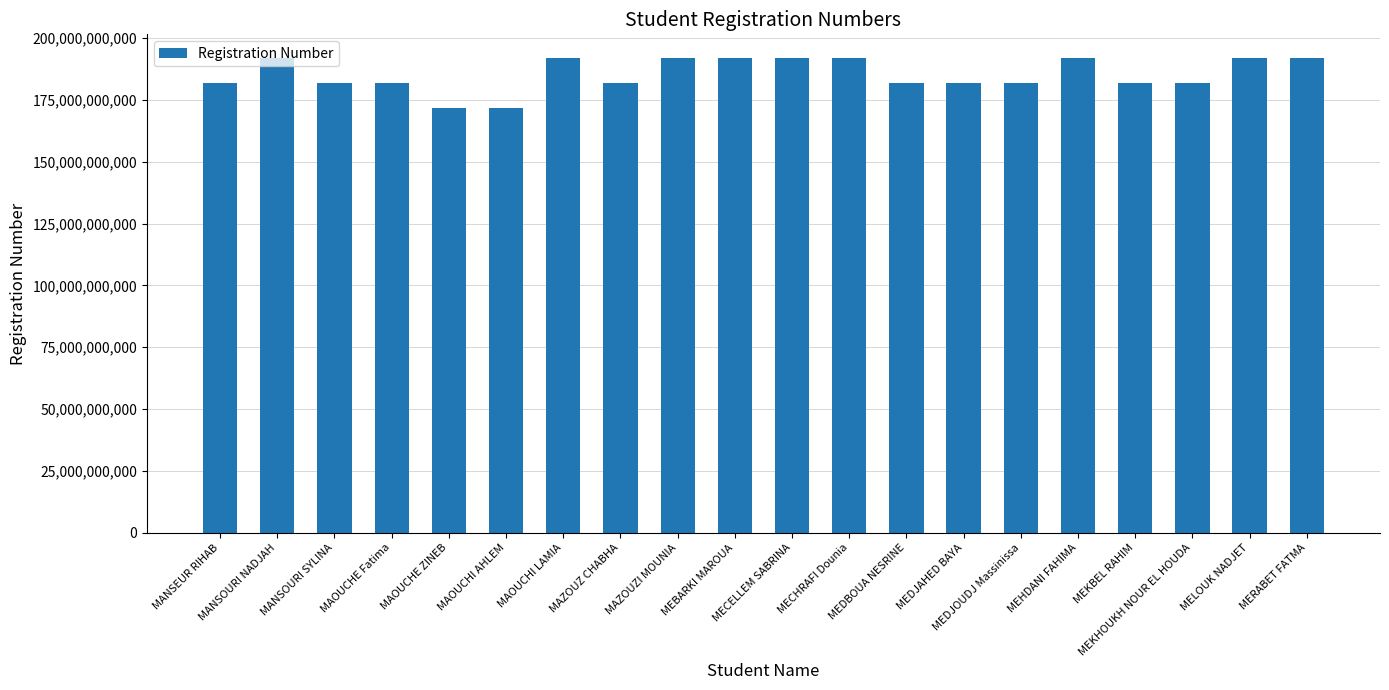

What is the minimum value shown in the chart?

171733004263